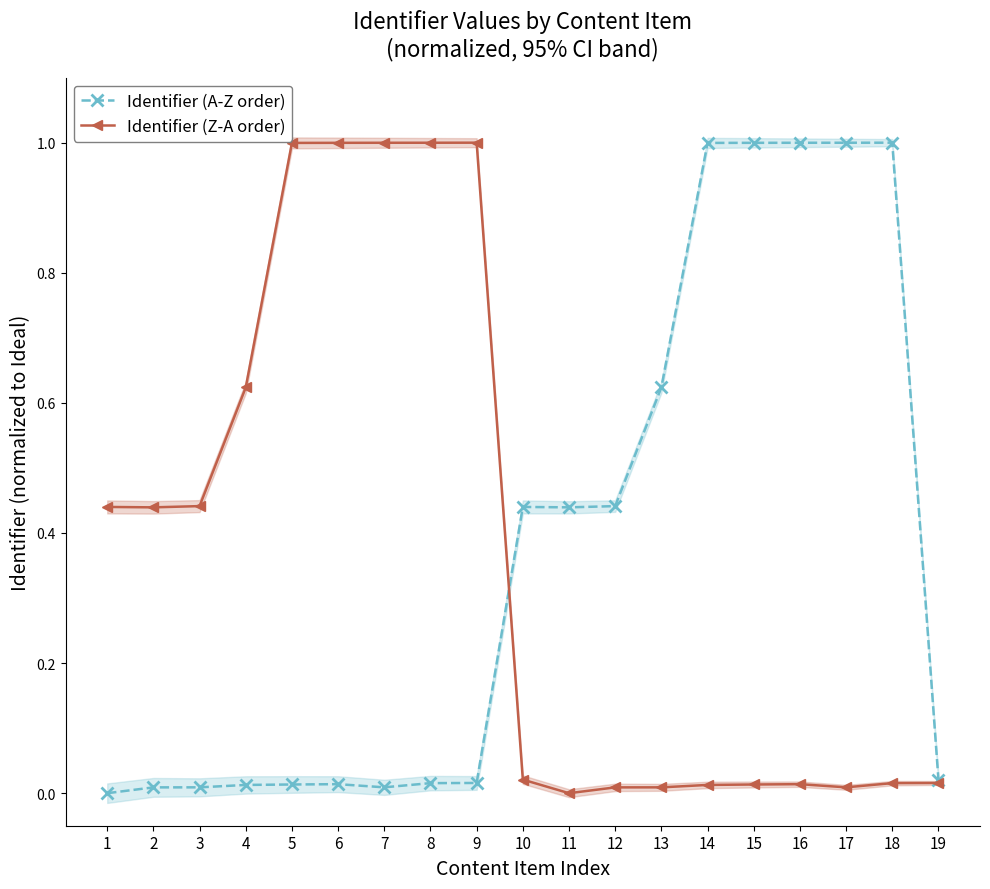

Is this an area chart (filled region under the line)?

No